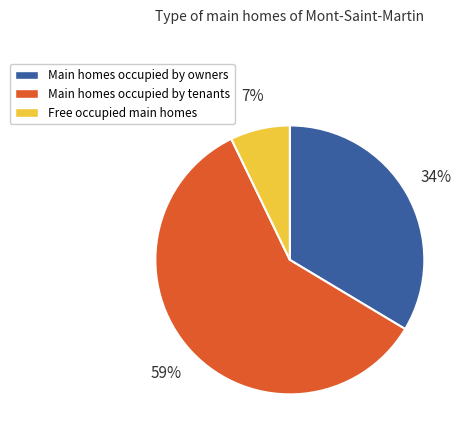

To the nearest percent, what percentage of the pie is Main homes occupied by owners?

34%